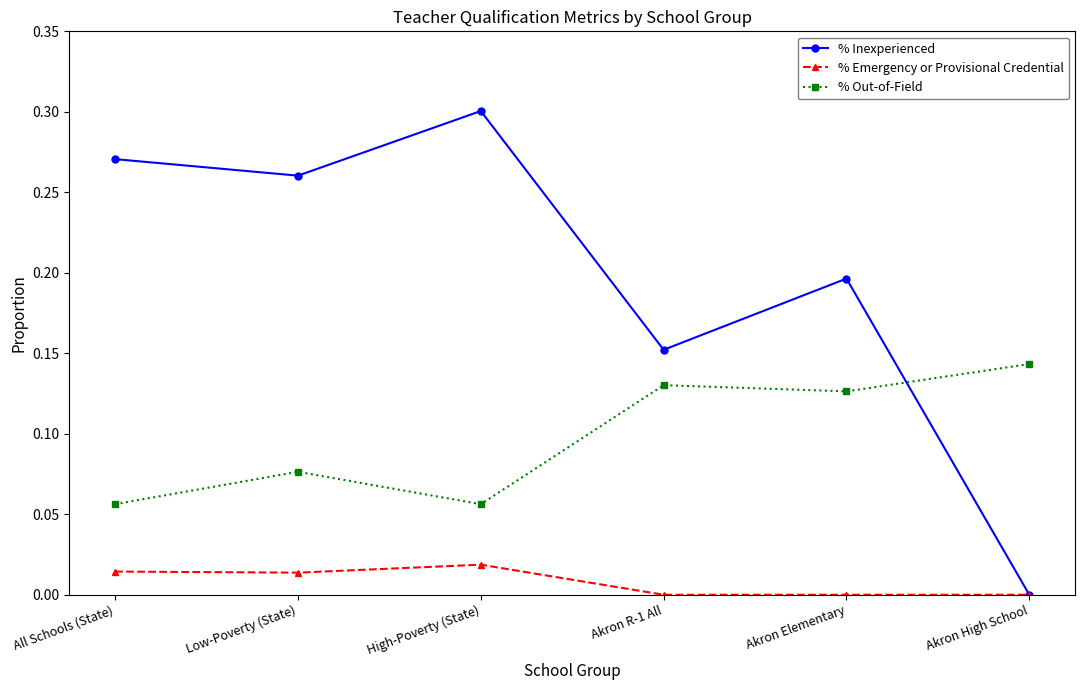

Rank the series at All Schools (State) from highest to lowest value.

% Inexperienced, % Out-of-Field, % Emergency or Provisional Credential